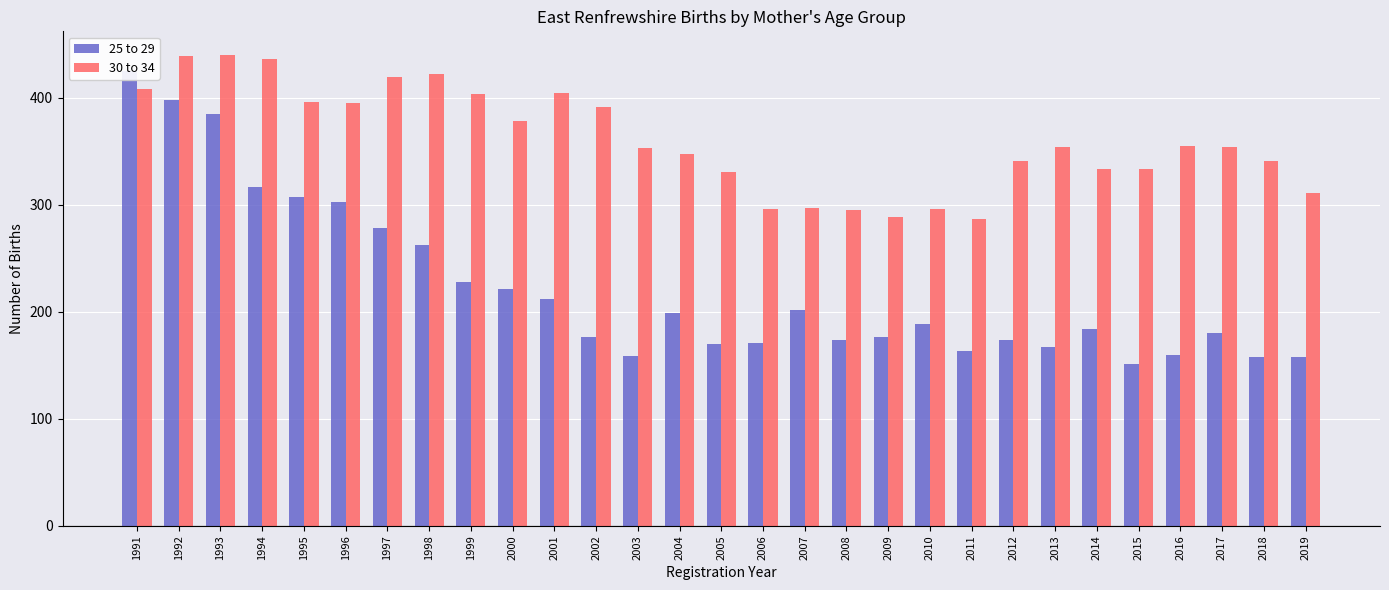

Where does the 25 to 29 series first go above 184?

1991